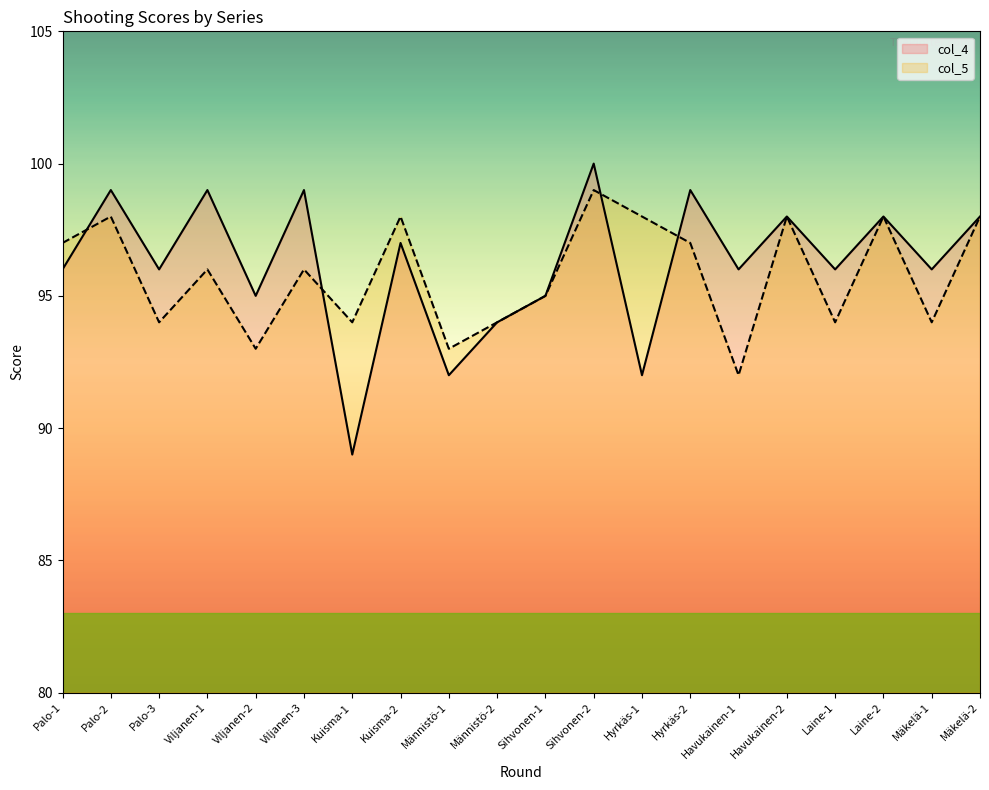

What position from the left is Palo-1?

1